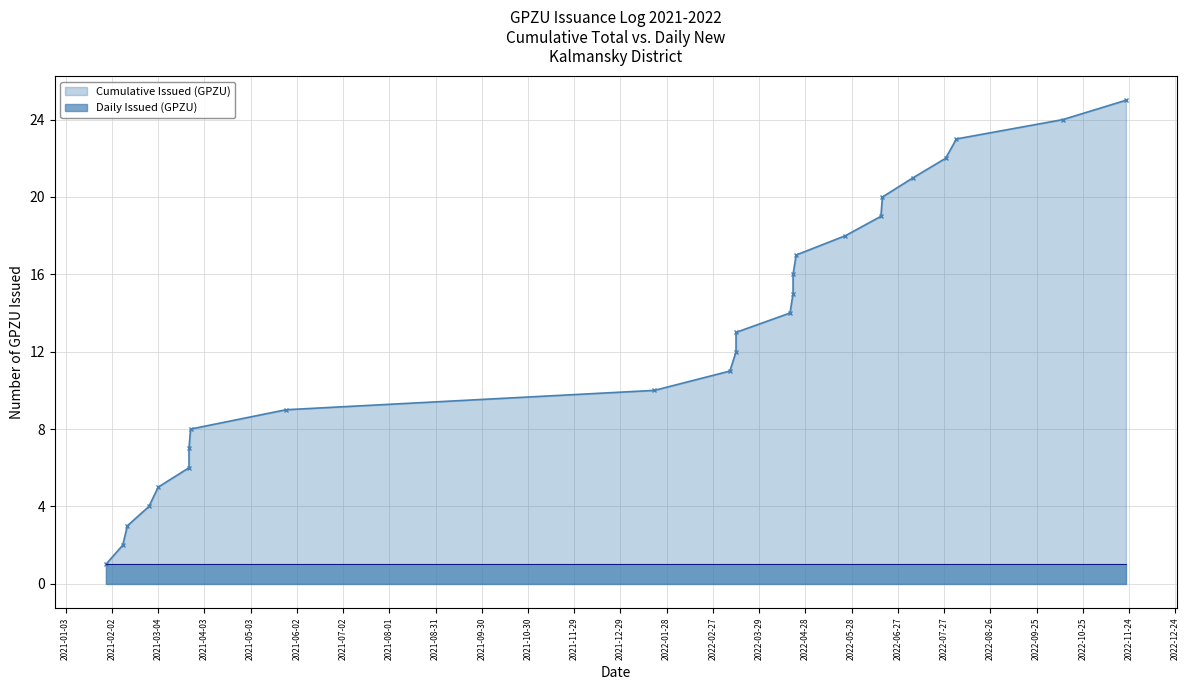

At which label is the value closest to 13?

2022-03-14